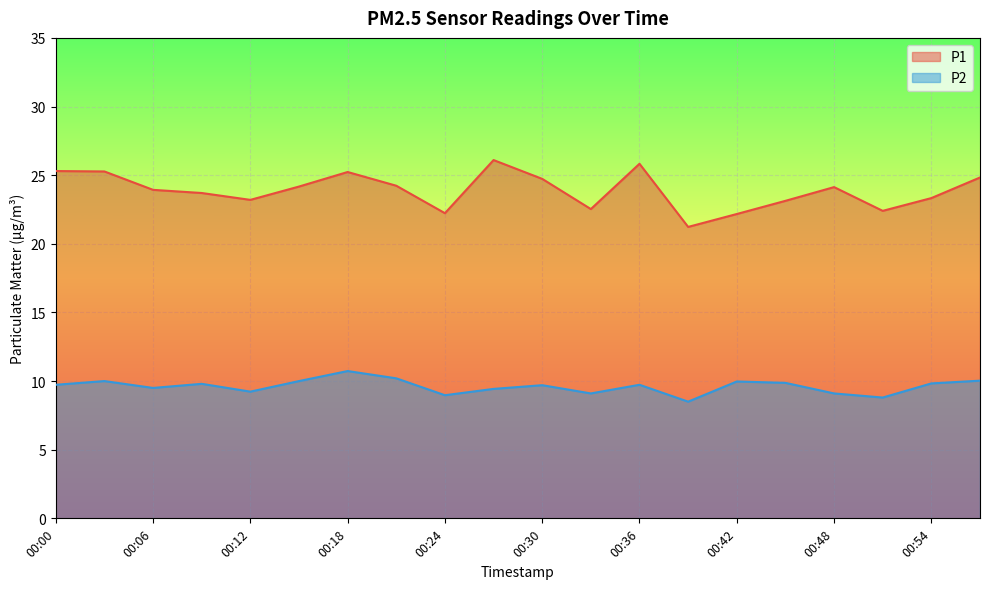

Where does the P2 series first go above 9?

00:00